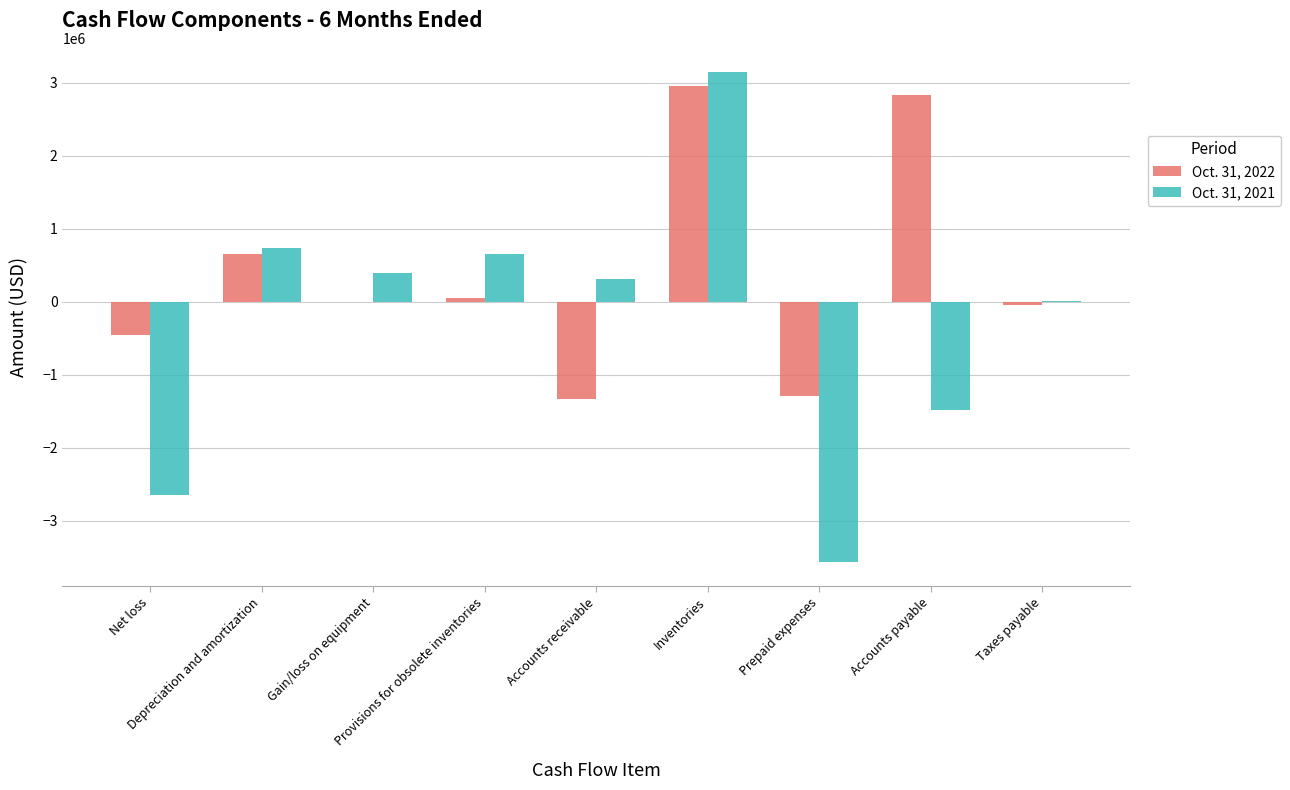

Which series has the largest total across all categories?

Oct. 31, 2022